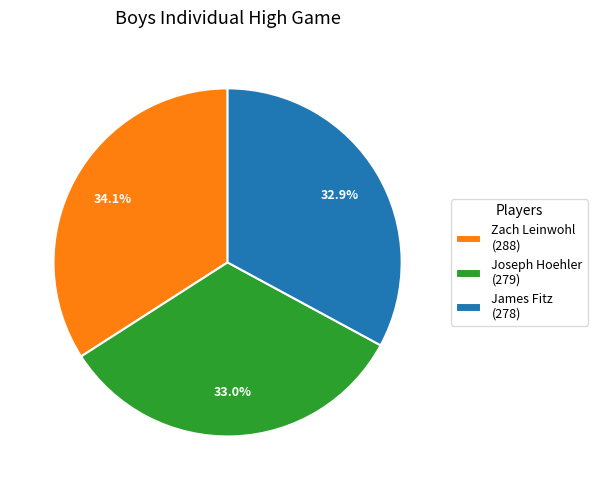

To the nearest percent, what is the average slice percentage?

33%